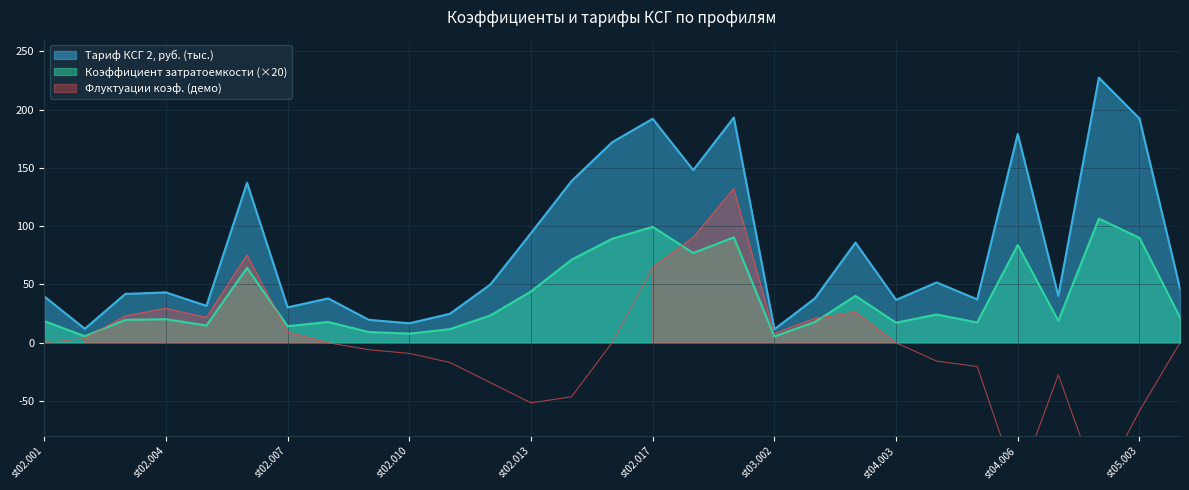

The Коэффициент относительной затратоемкости series shows 79.0 at st02.013. True or false?

False